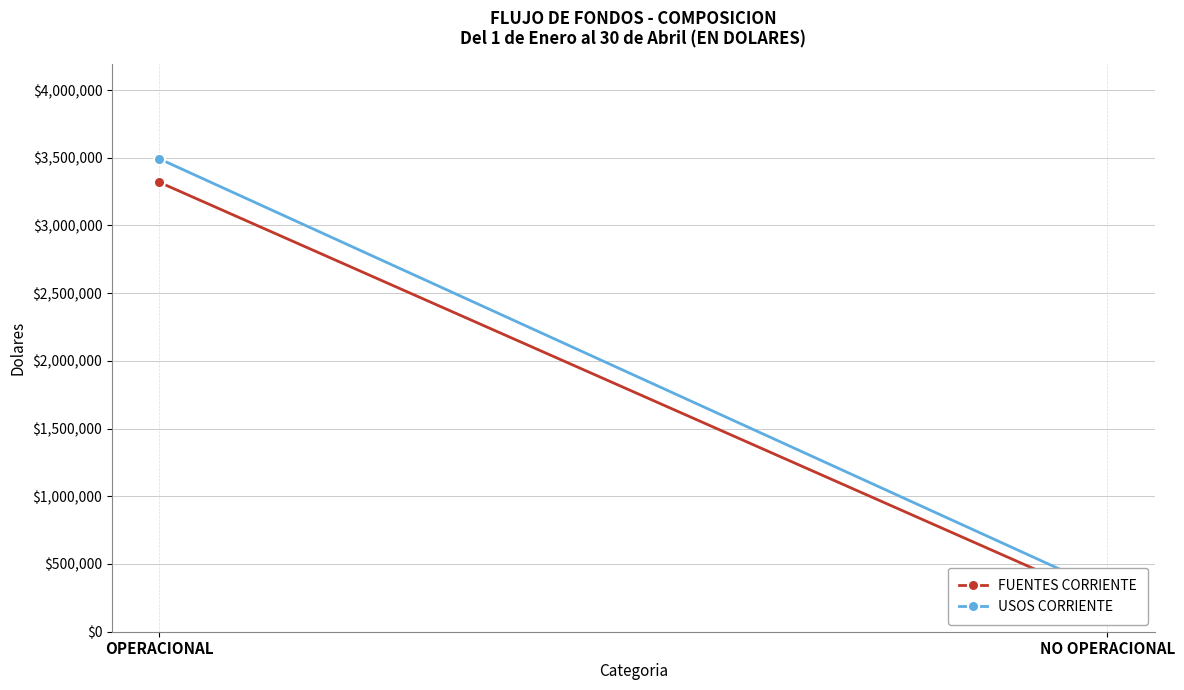

Rank the series by their maximum value, from lowest to highest.

FUENTES CORRIENTE, USOS CORRIENTE